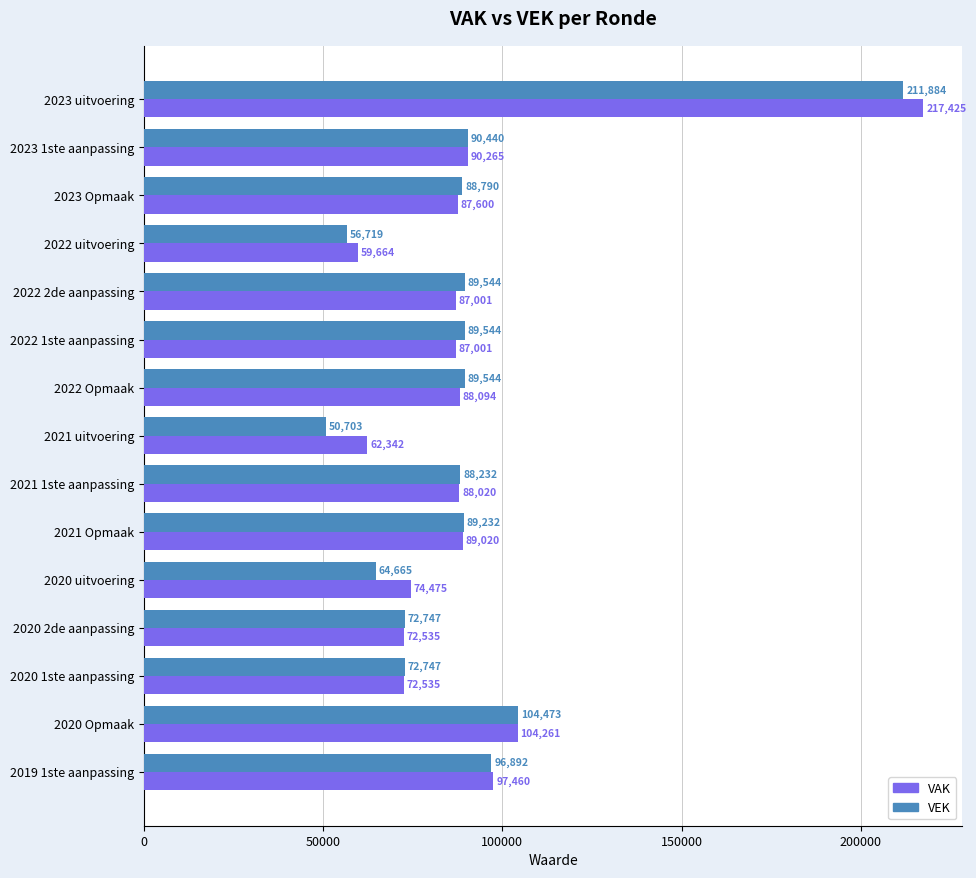

True or false: VEK has a value of 75725 at 2023 uitvoering.

False